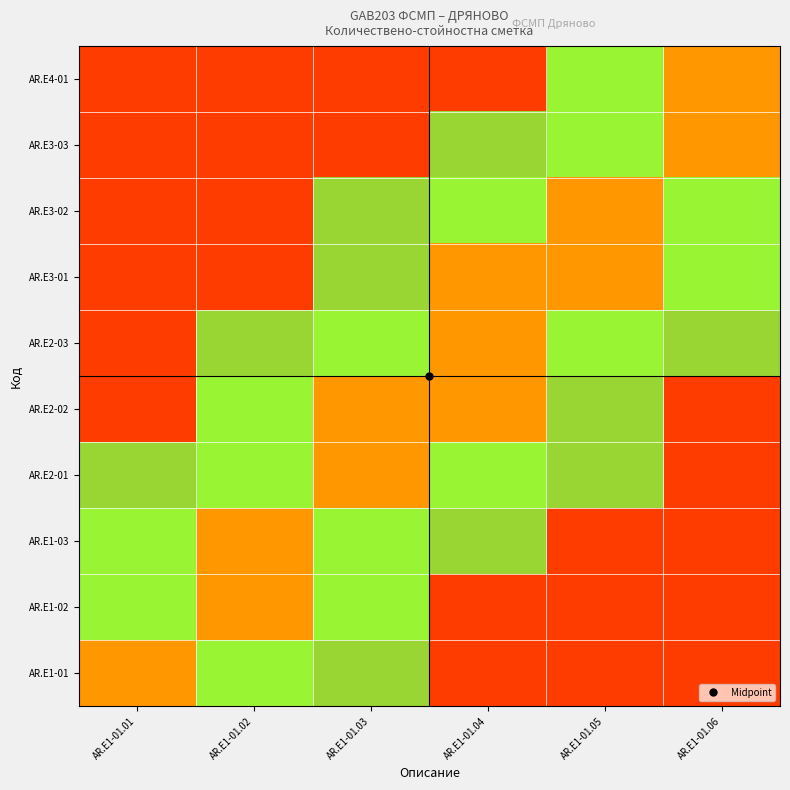

At which category is the sum across all series the highest?

AR.E1-01.03